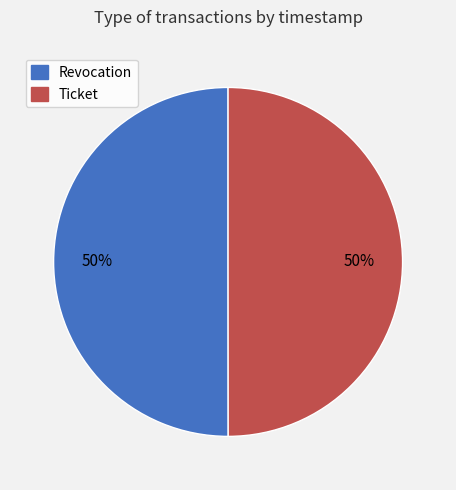

Do Ticket and Revocation together represent more than half of the pie?

Yes